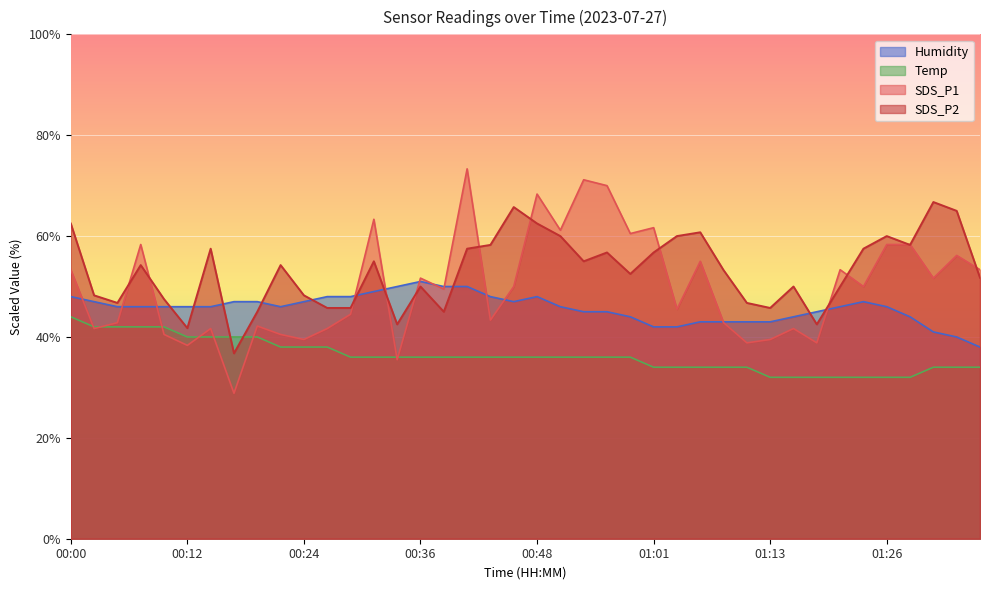

Which series ends up on top after the final intersection of SDS_P2 and Temp?

SDS_P2